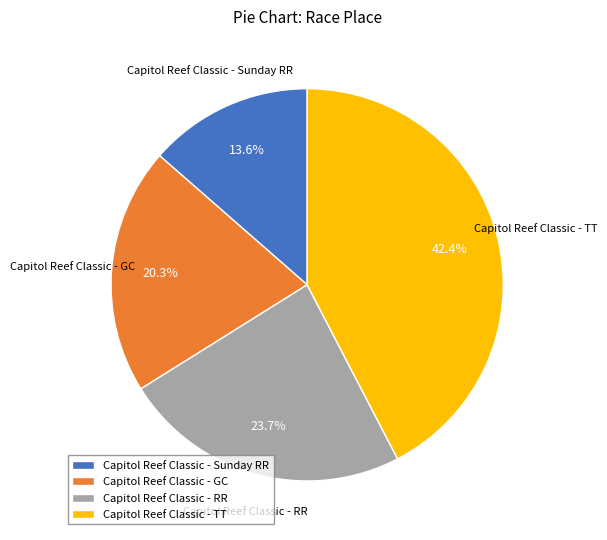

What percentage is the Capitol Reef Classic - RR slice, to the nearest percent?

24%